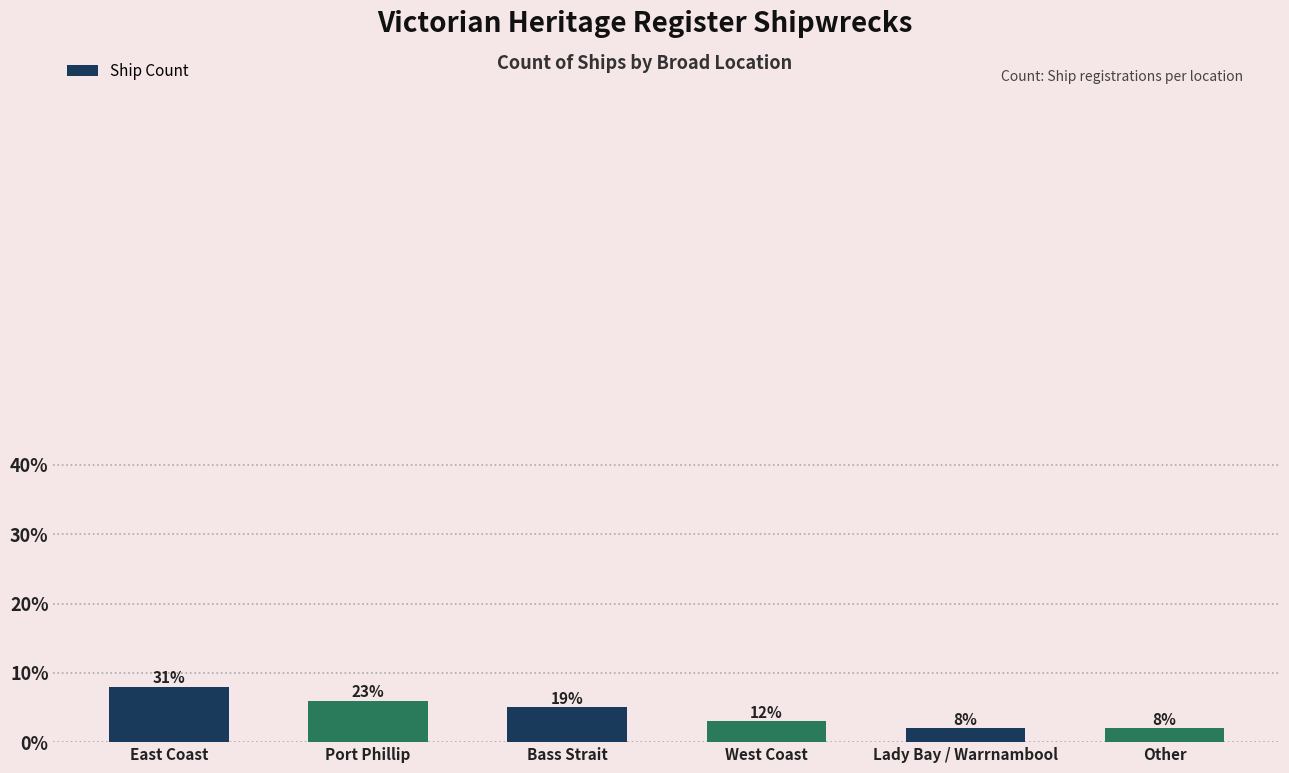

What is the smallest value displayed?

2